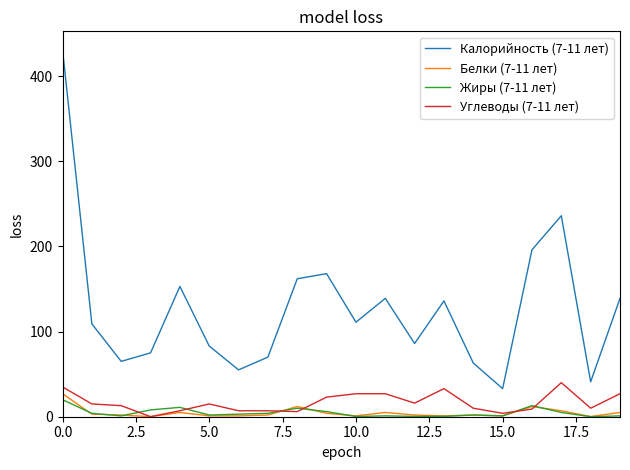

True or false: Калорийность (7-11 лет) and Белки (7-11 лет) intersect in this chart.

False